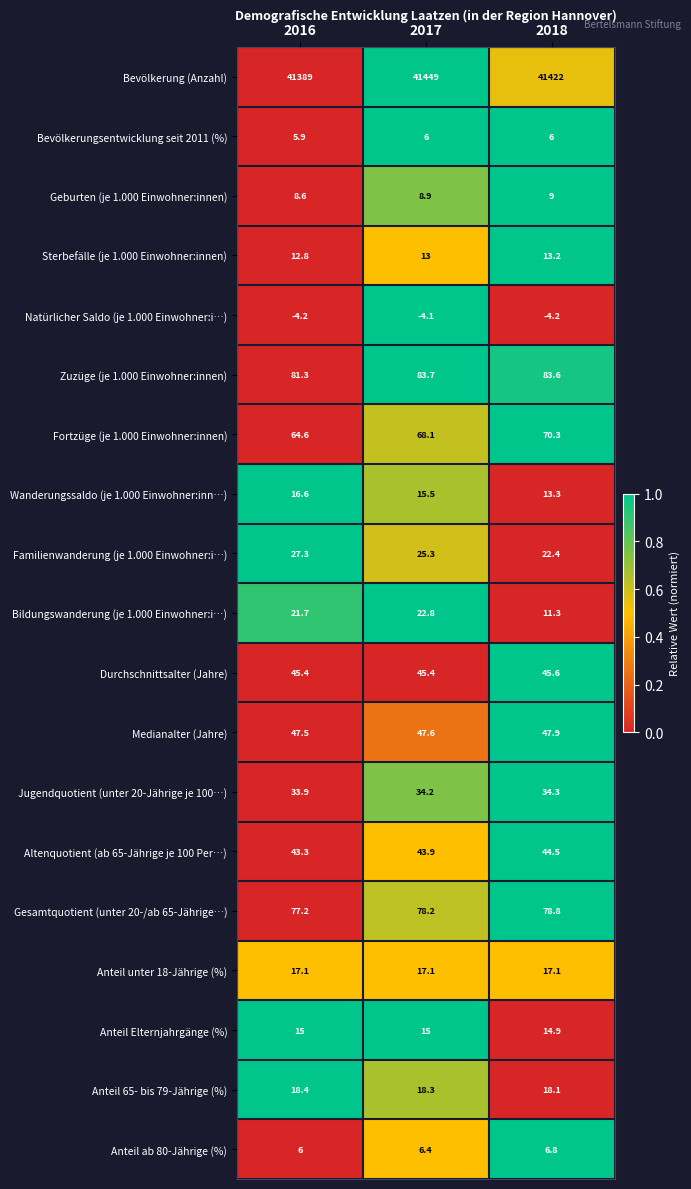

True or false: Geburten (je 1.000 Einwohner:innen) has a value of 14.1 at 2016.

False